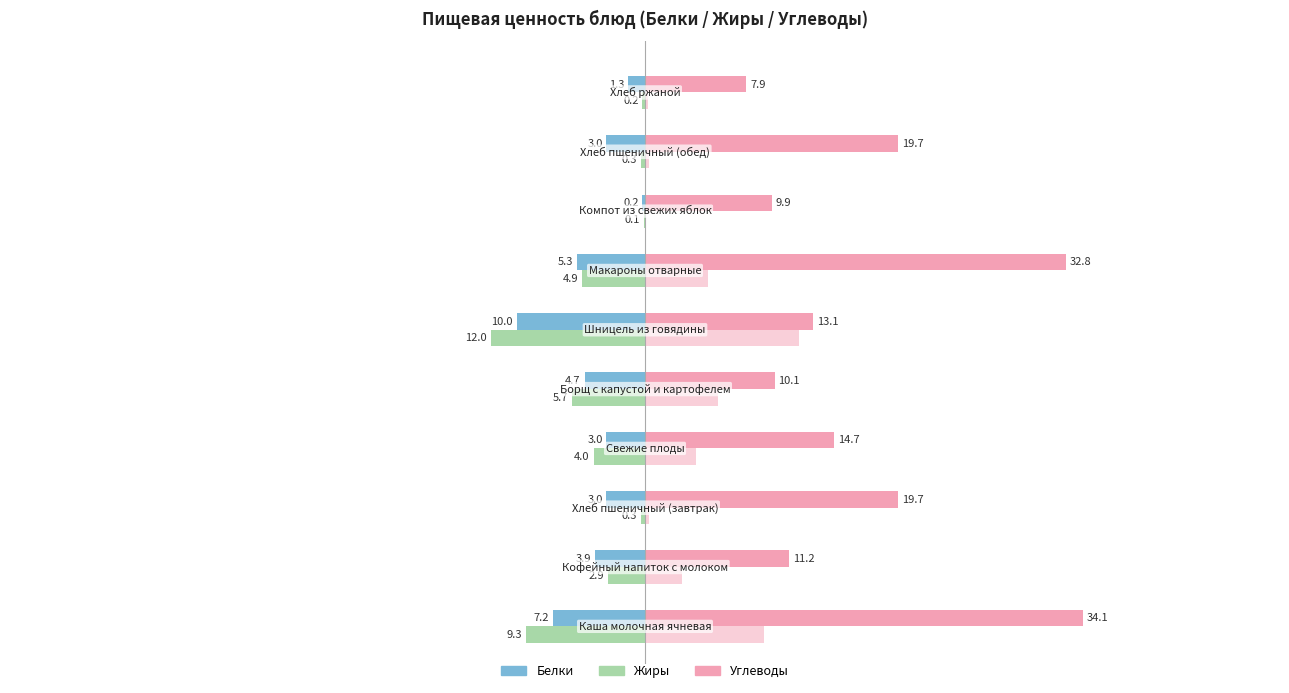

How many values in the Углеводы series are below 14?

5